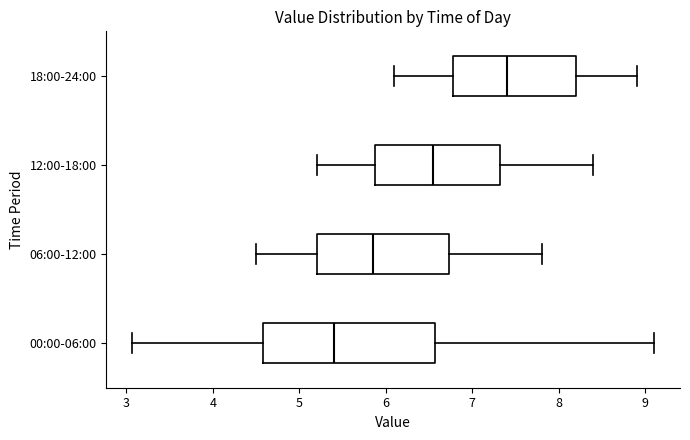

Where is the right edge of the box for 12:00-18:00 on the x-axis? The values are not printed on the chart, so give them approximately, as read against the axis.

7.3